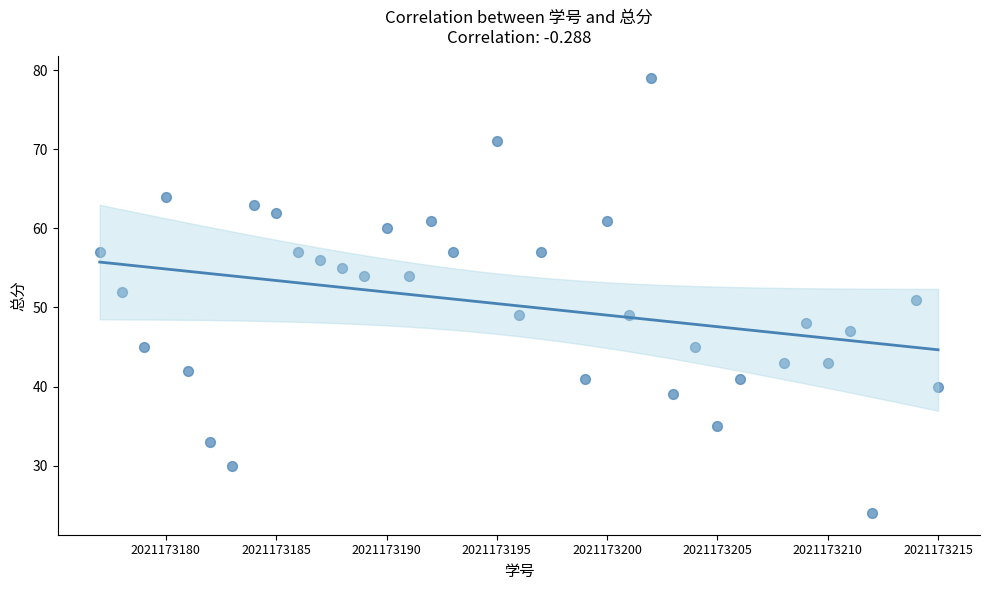

What is the range of X values (max minus min)?

38